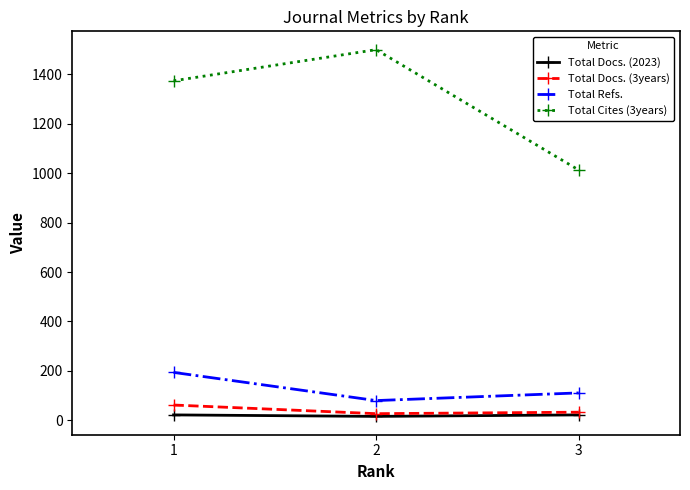

Read the Total Cites (3years) value at 2, to the nearest 10.

1500